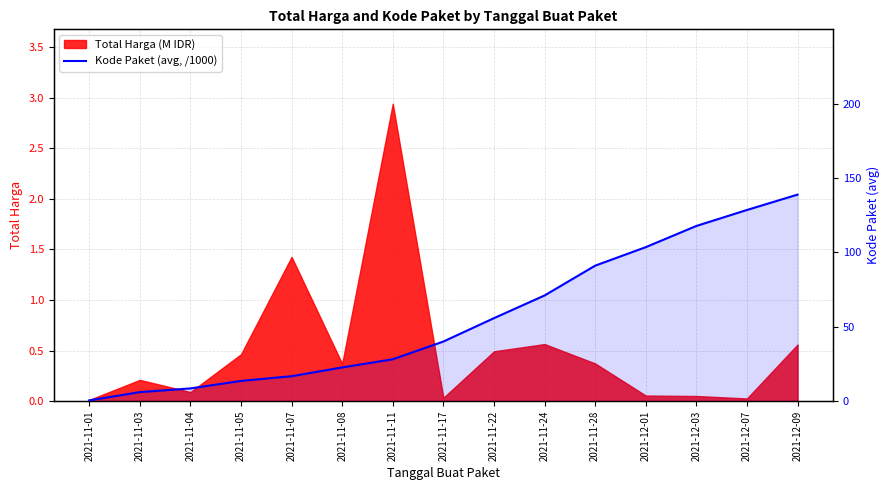

Is it true that the value at 2021-11-01 is 0.9?

False